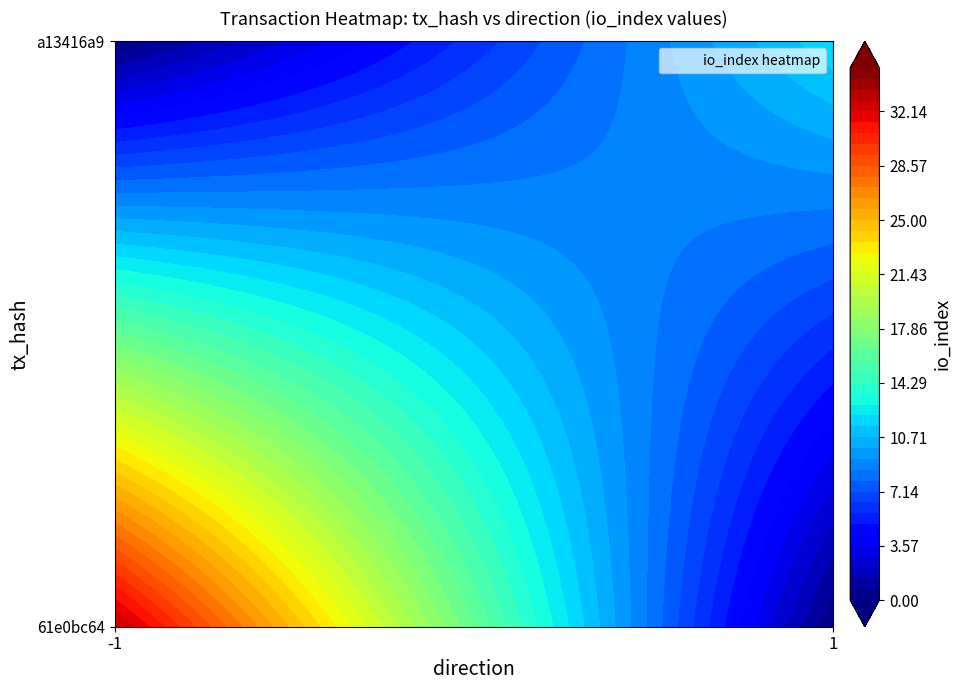

What is the highest value of the a13416a9 series?

12